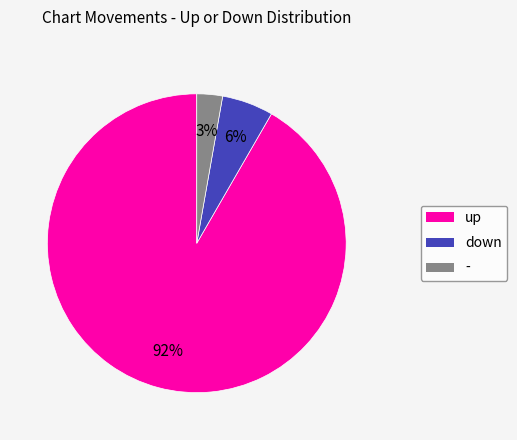

How many slices are in this pie chart?

3